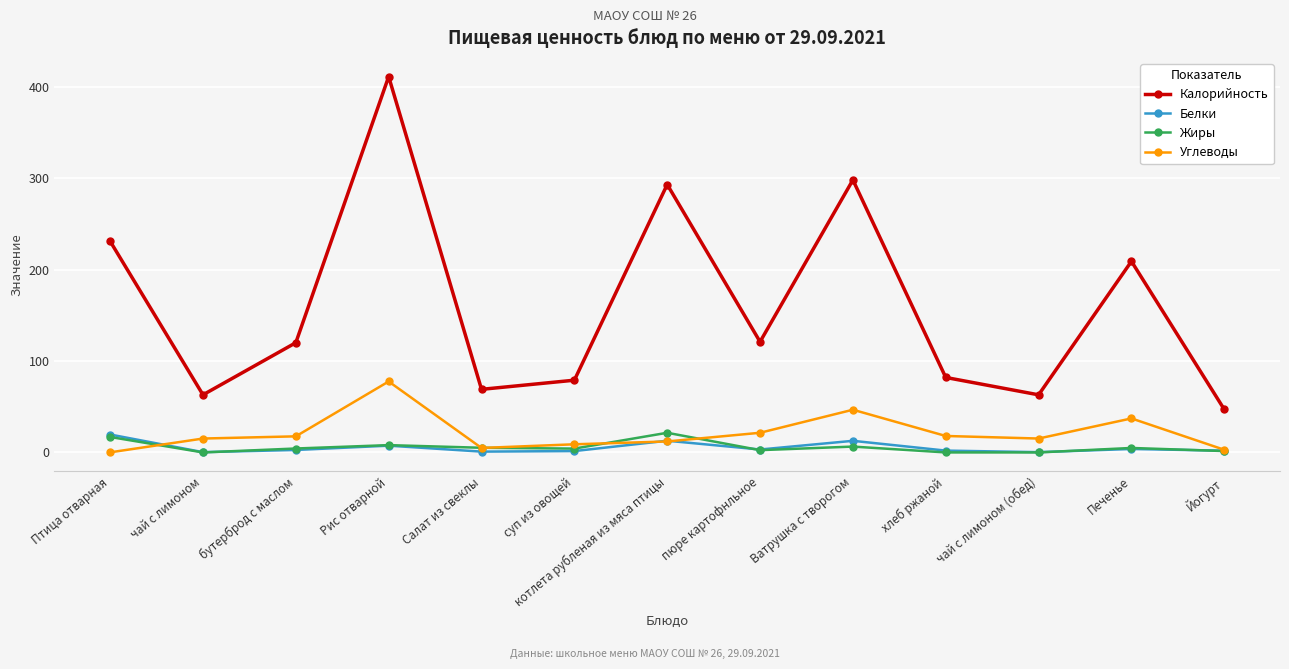

True or false: Углеводы has a value of 12.0 at котлета рубленая из мяса птицы.

True